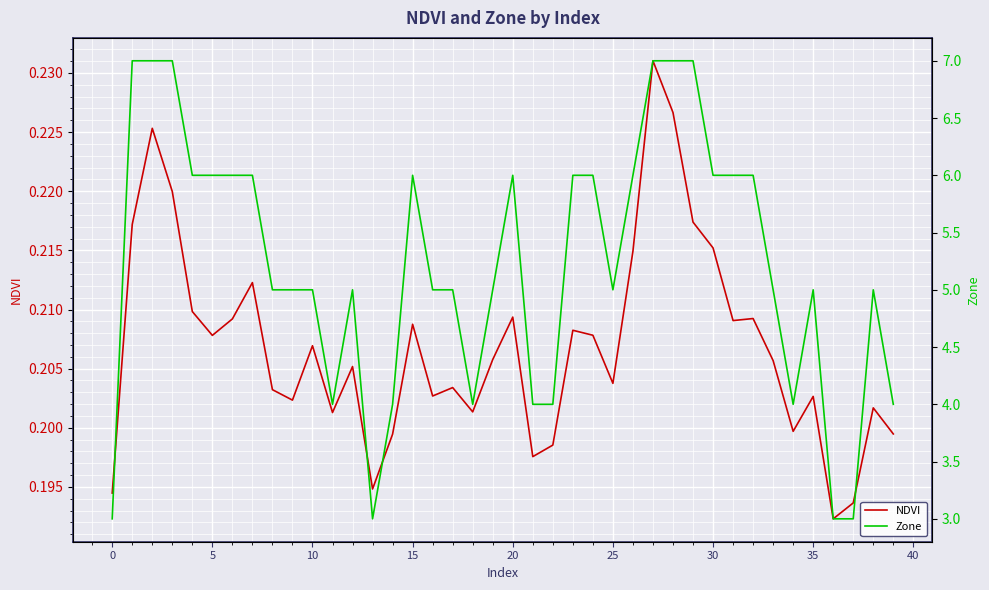

At 0, list the series in order from smallest to largest.

NDVI, Zone